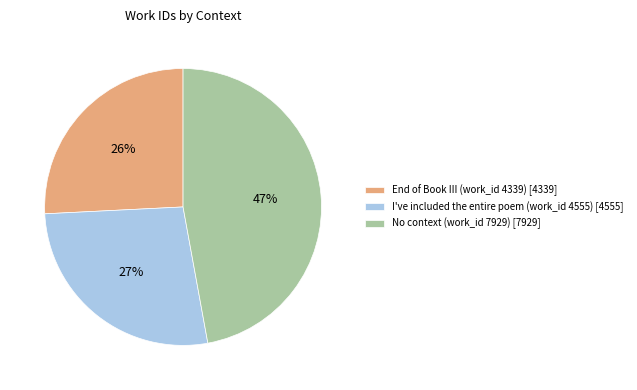

Which category has the smallest portion of the pie?

End of Book III (work_id 4339)